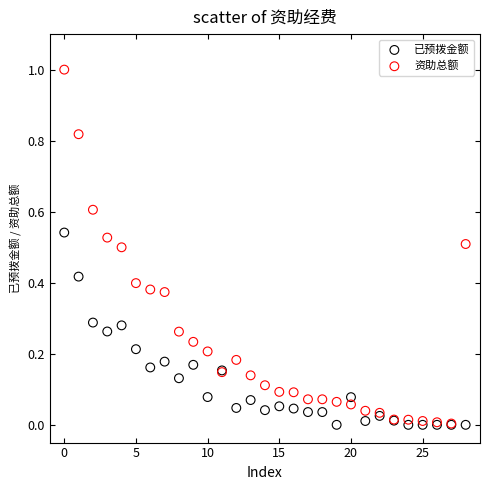

What are all the series names shown in the legend?

已预拨金额, 资助总额